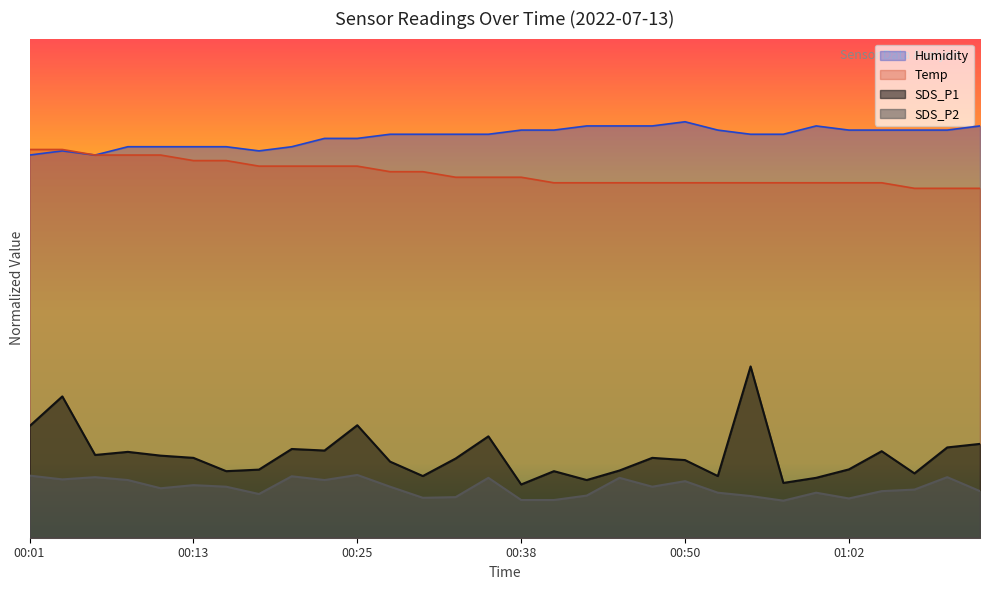

How many lines are shown in the chart?

4